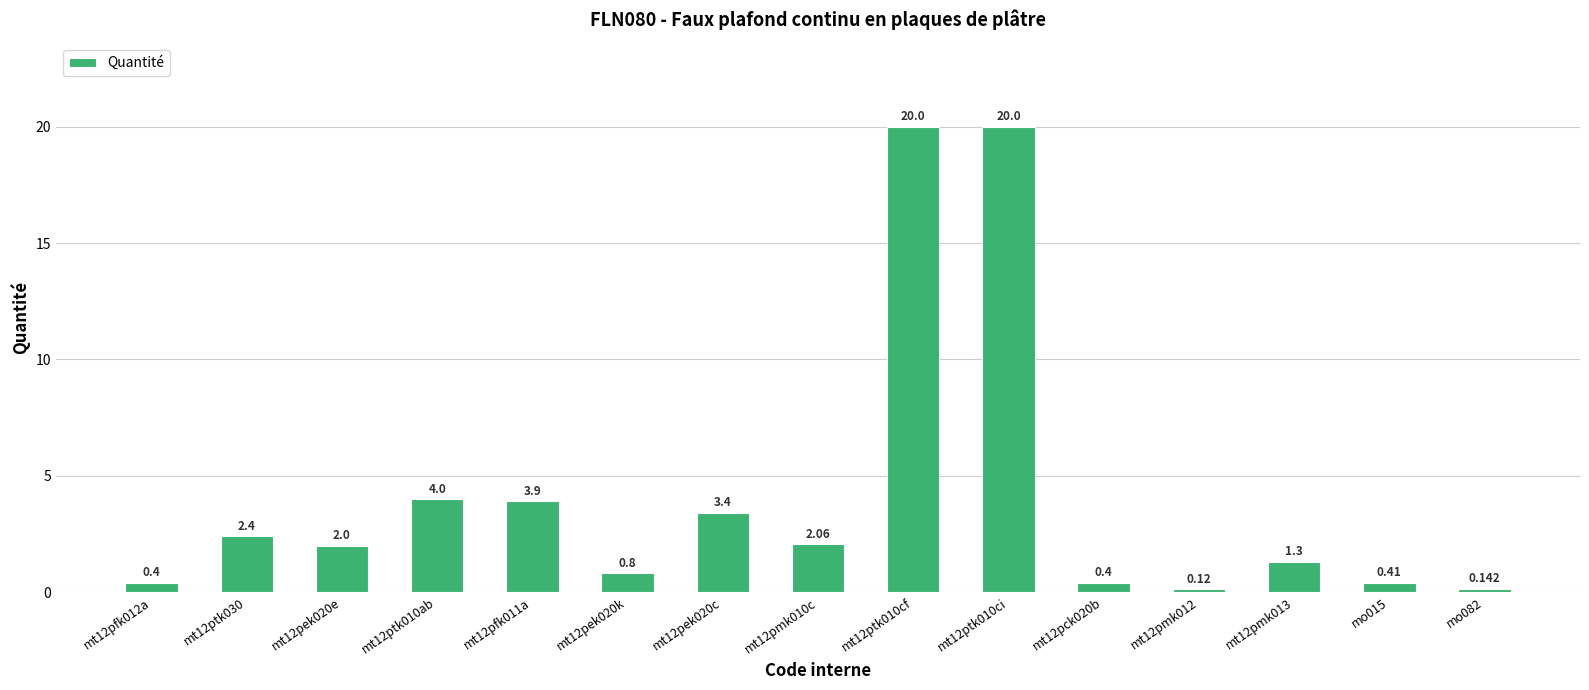

At which category does the chart reach its minimum across all series?

mt12pmk012